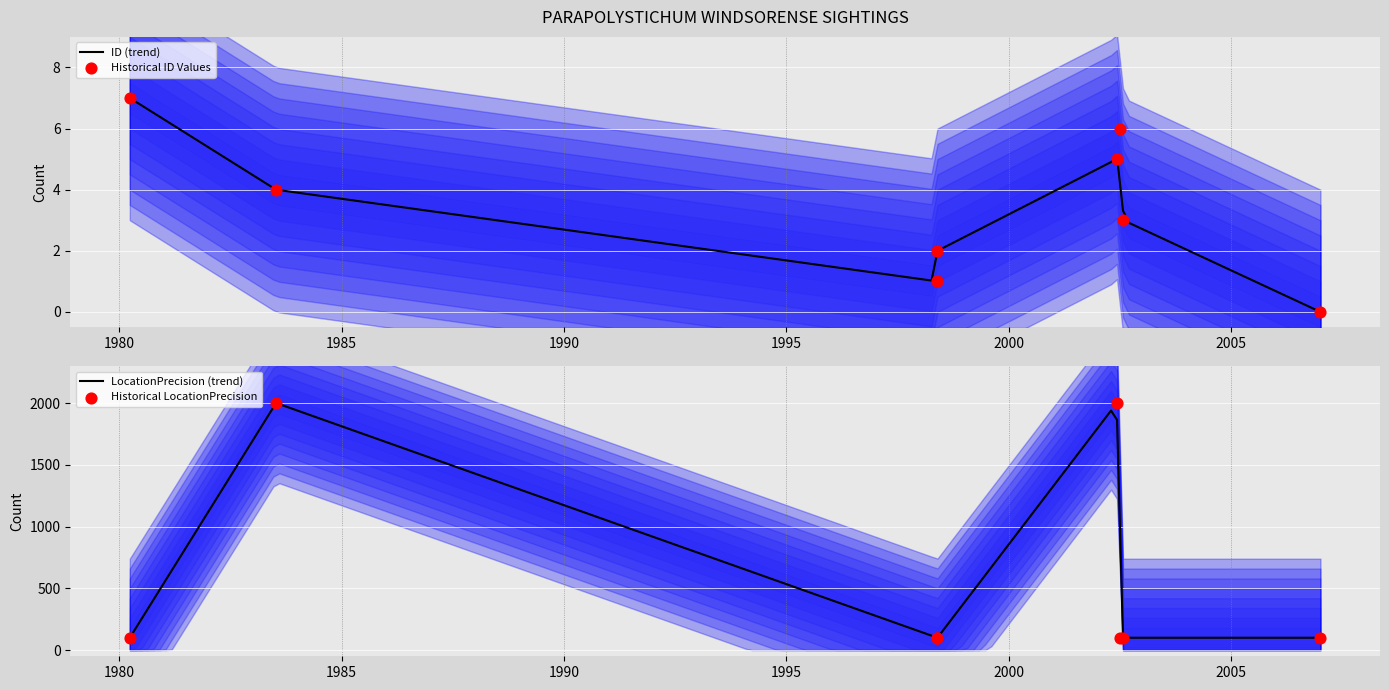

At which category is the sum across all series the highest?

2002-06-06